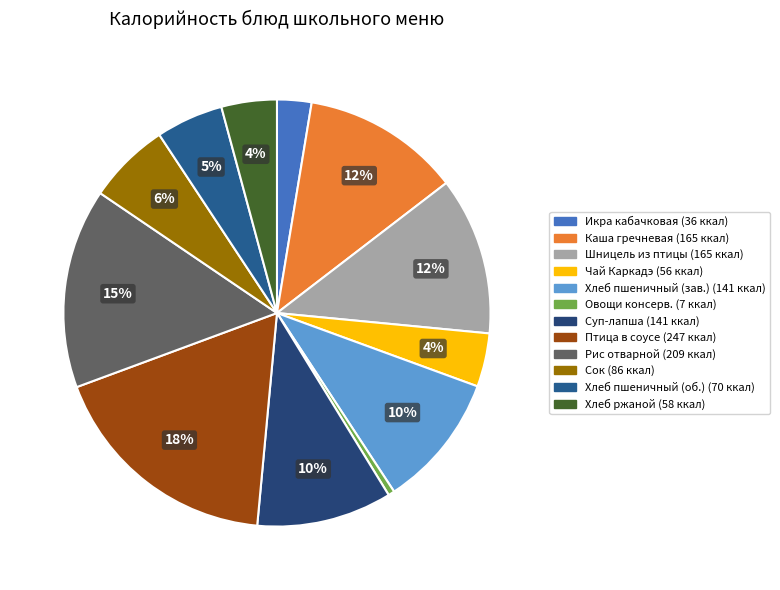

How many segments does this pie chart have?

12